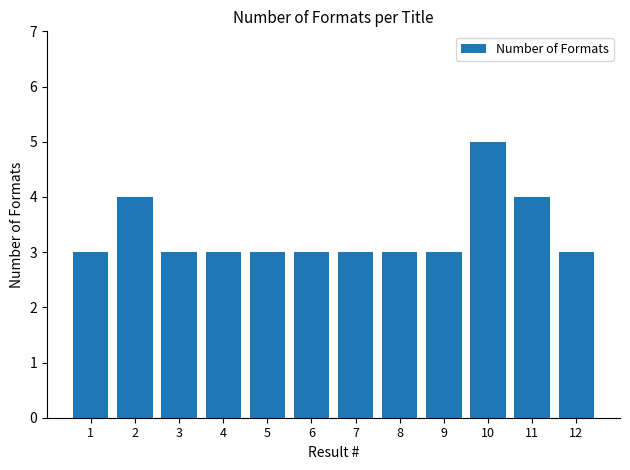

What is the value of the 1st bar from the left?

3